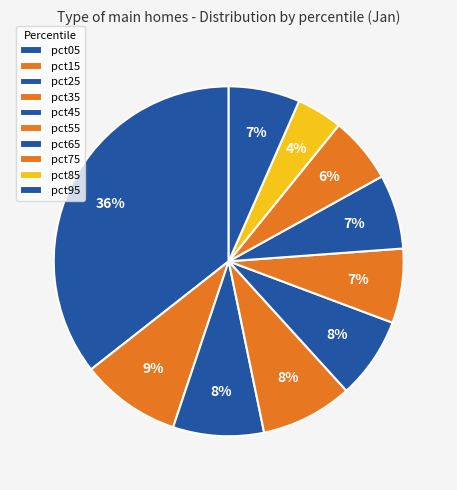

What is the largest slice in the pie chart?

pct05